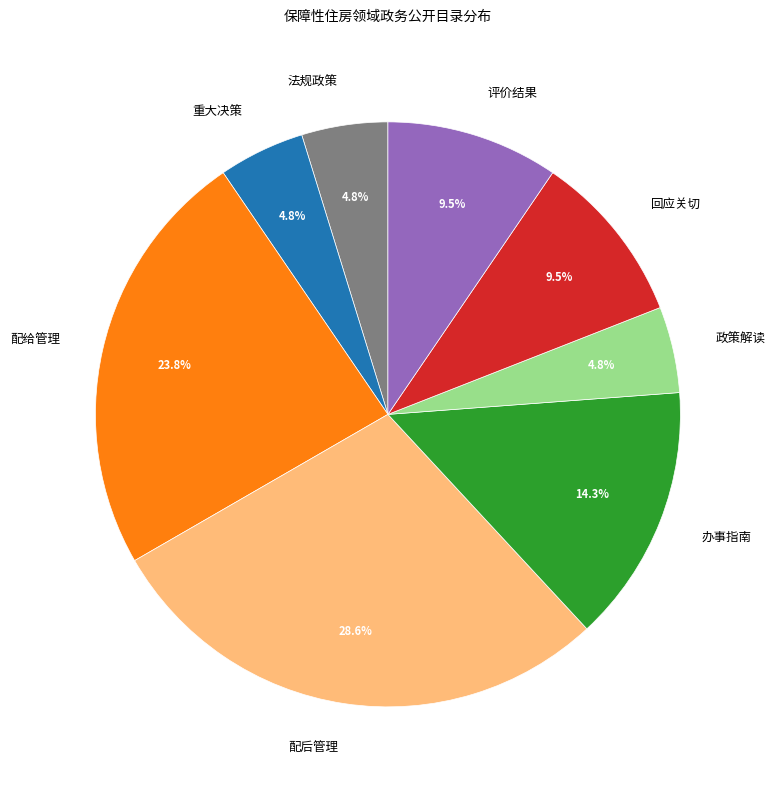

Which slice is the largest?

配后管理